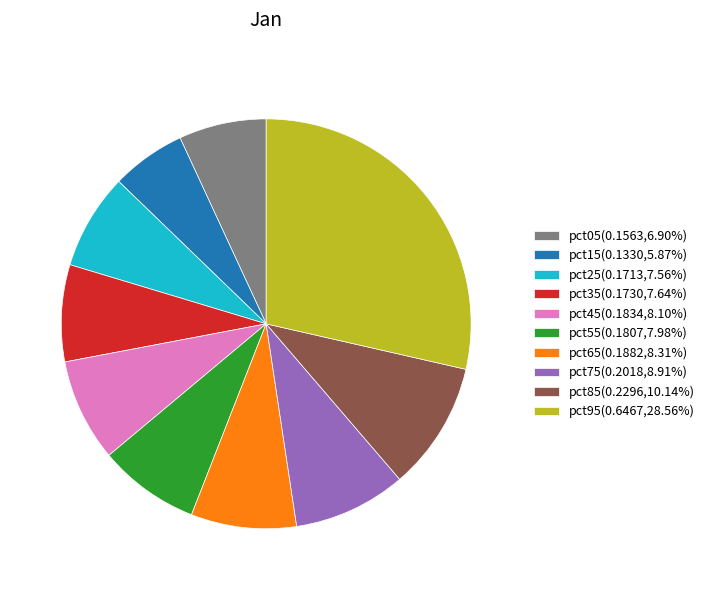

Which slice is the smallest?

pct15